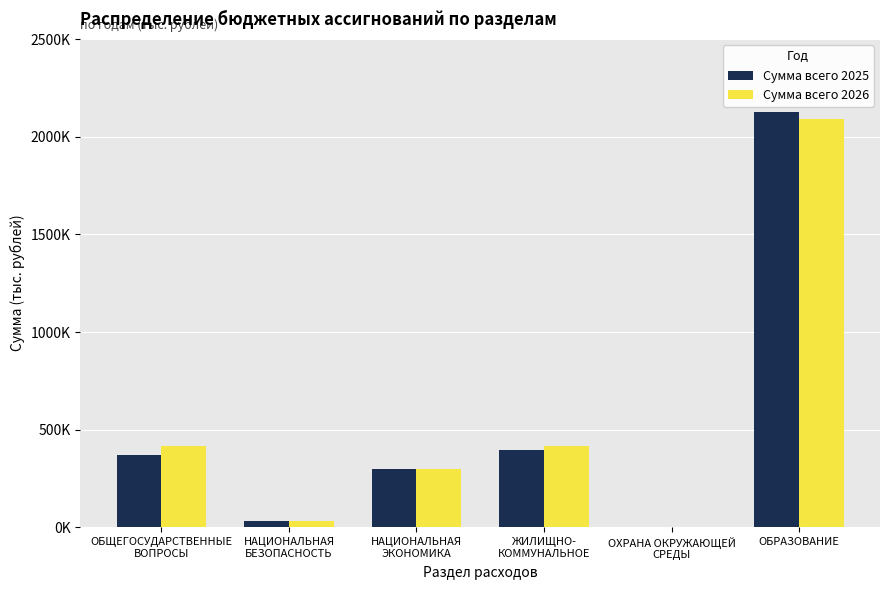

What are all the series names shown in the legend?

Сумма всего 2025, Сумма всего 2026